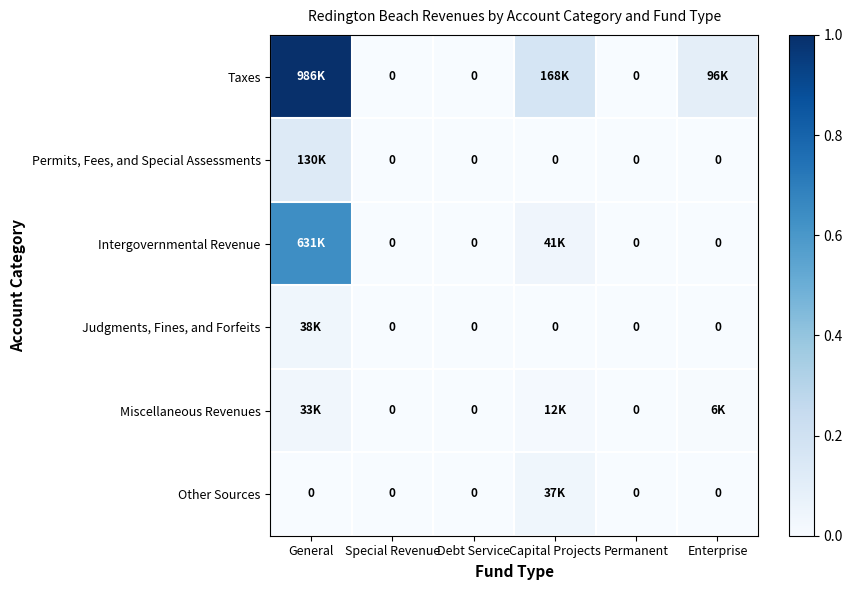

True or false: Permits, Fees, and Special Assessments has a value of -0.1 at Capital Projects.

False